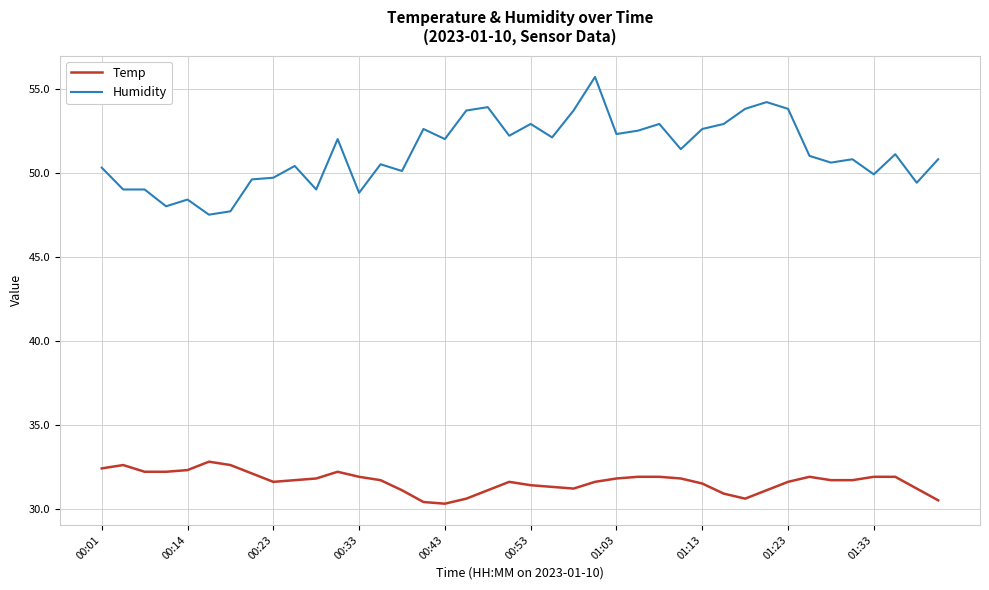

True or false: Temp and Humidity cross at least once.

False